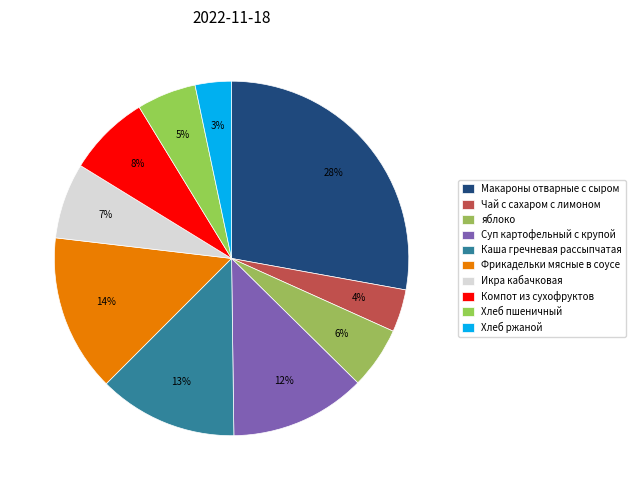

To the nearest percent, what is the difference between the Суп картофельный с крупой and Фрикадельки мясные в соусе slice percentages?

2%